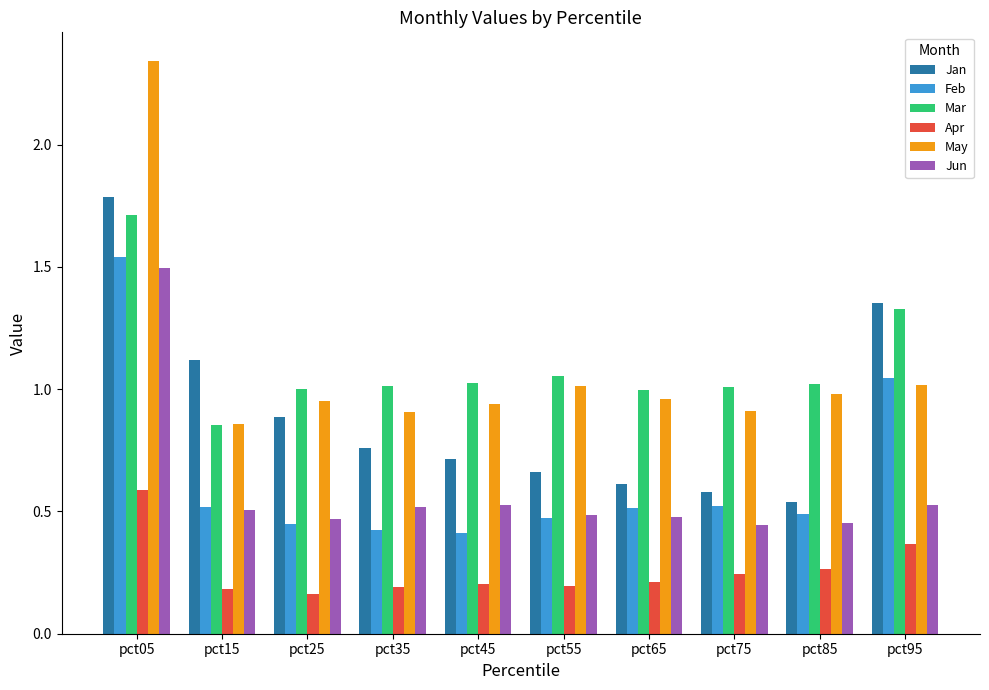

What are all the series names shown in the legend?

Jan, Feb, Mar, Apr, May, Jun